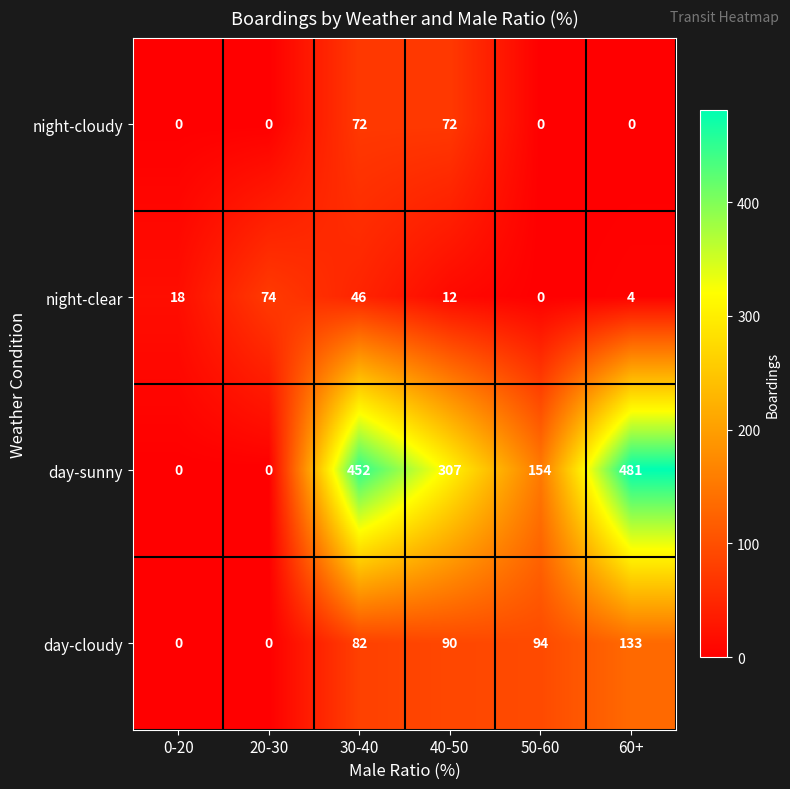

Read the day-cloudy value at 30-40, to the nearest 5.

80